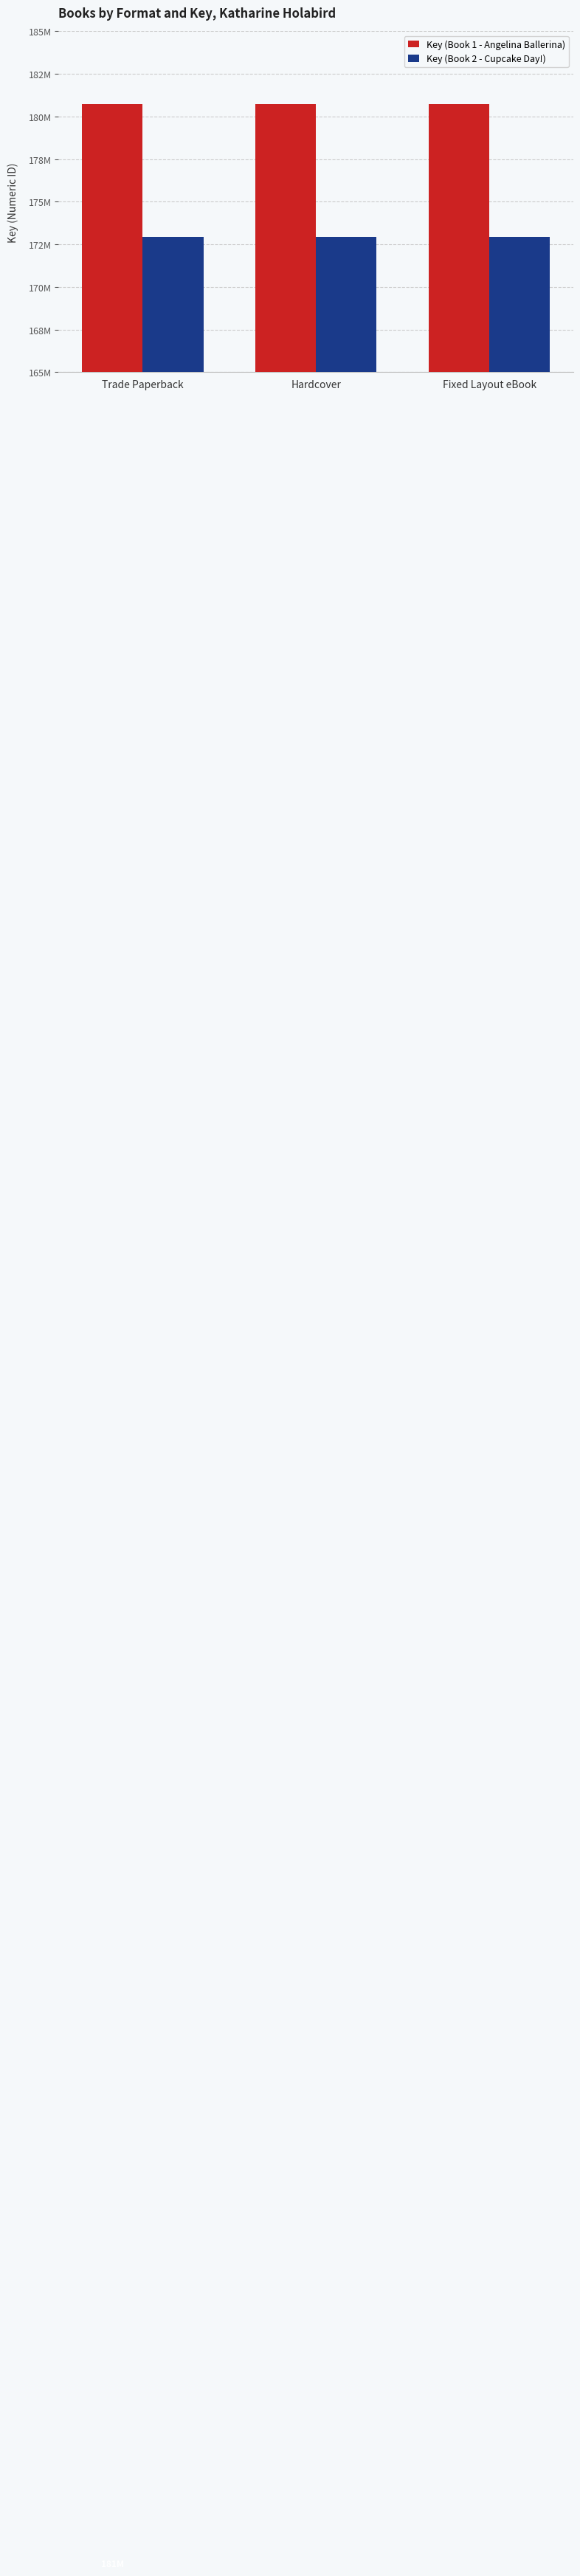

What is the sum of all Key (Book 1 - Angelina Ballerina) values?

542172741